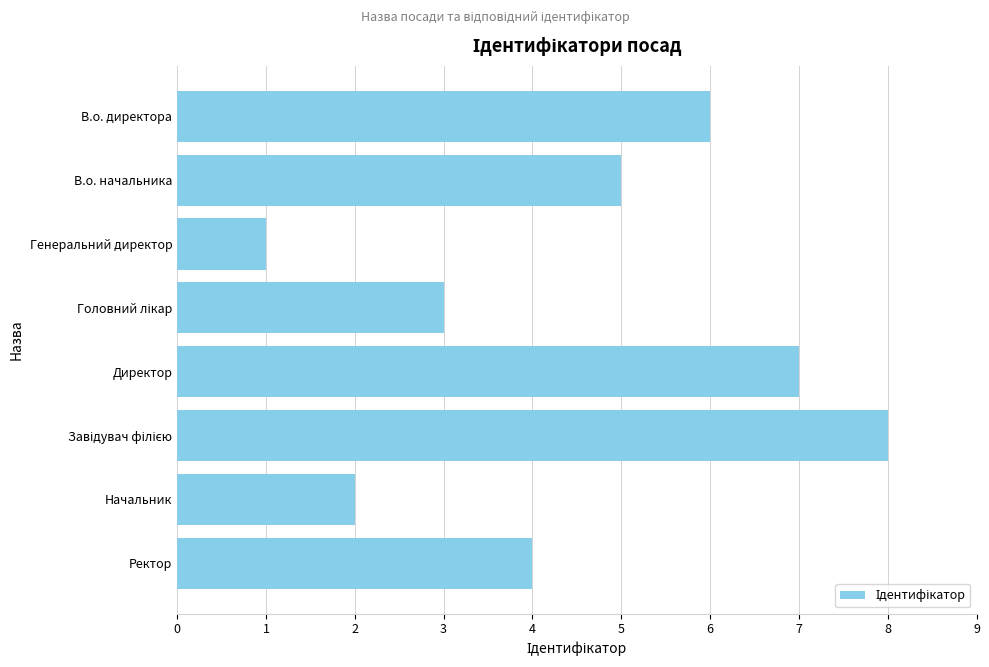

What is the sum of all values?

36